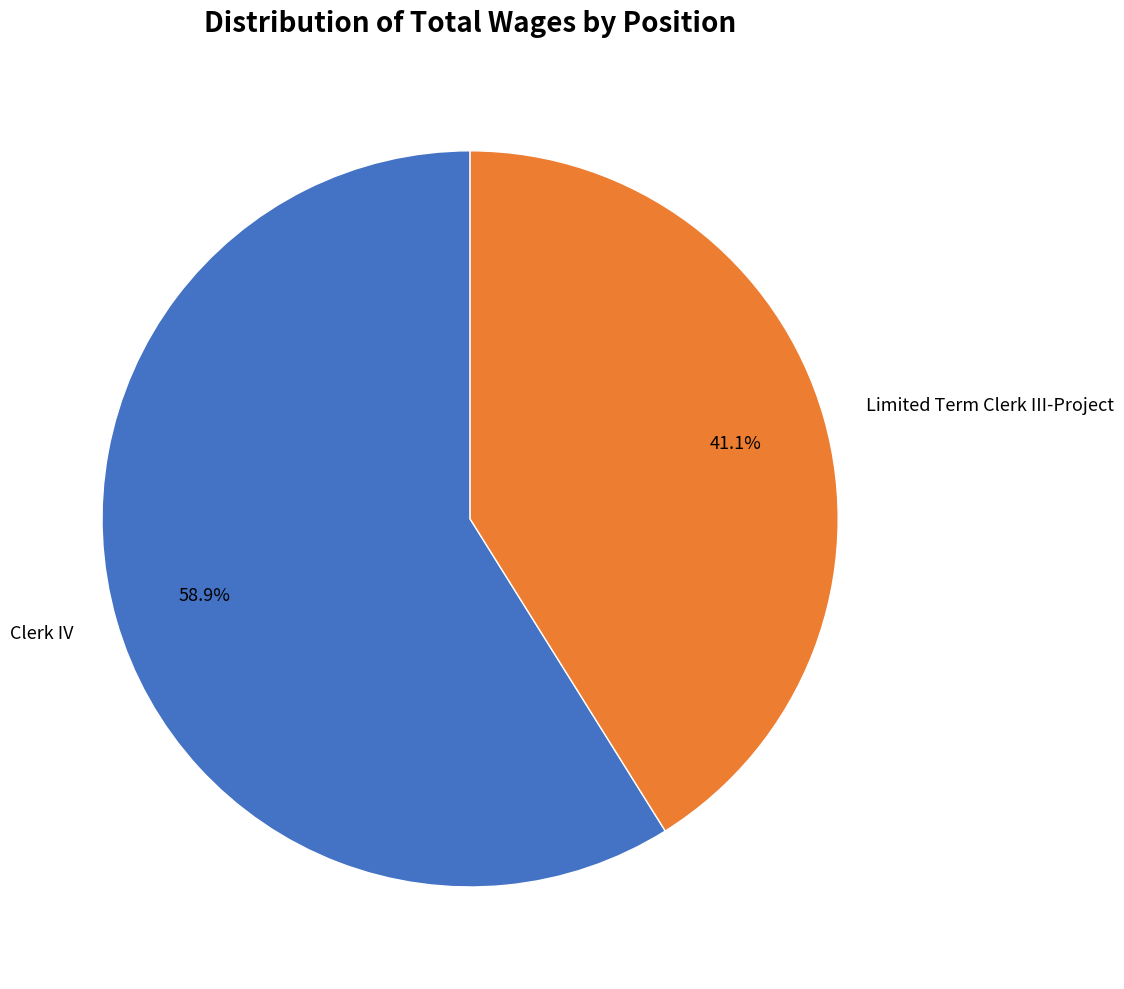

Does any single category account for the majority?

Yes